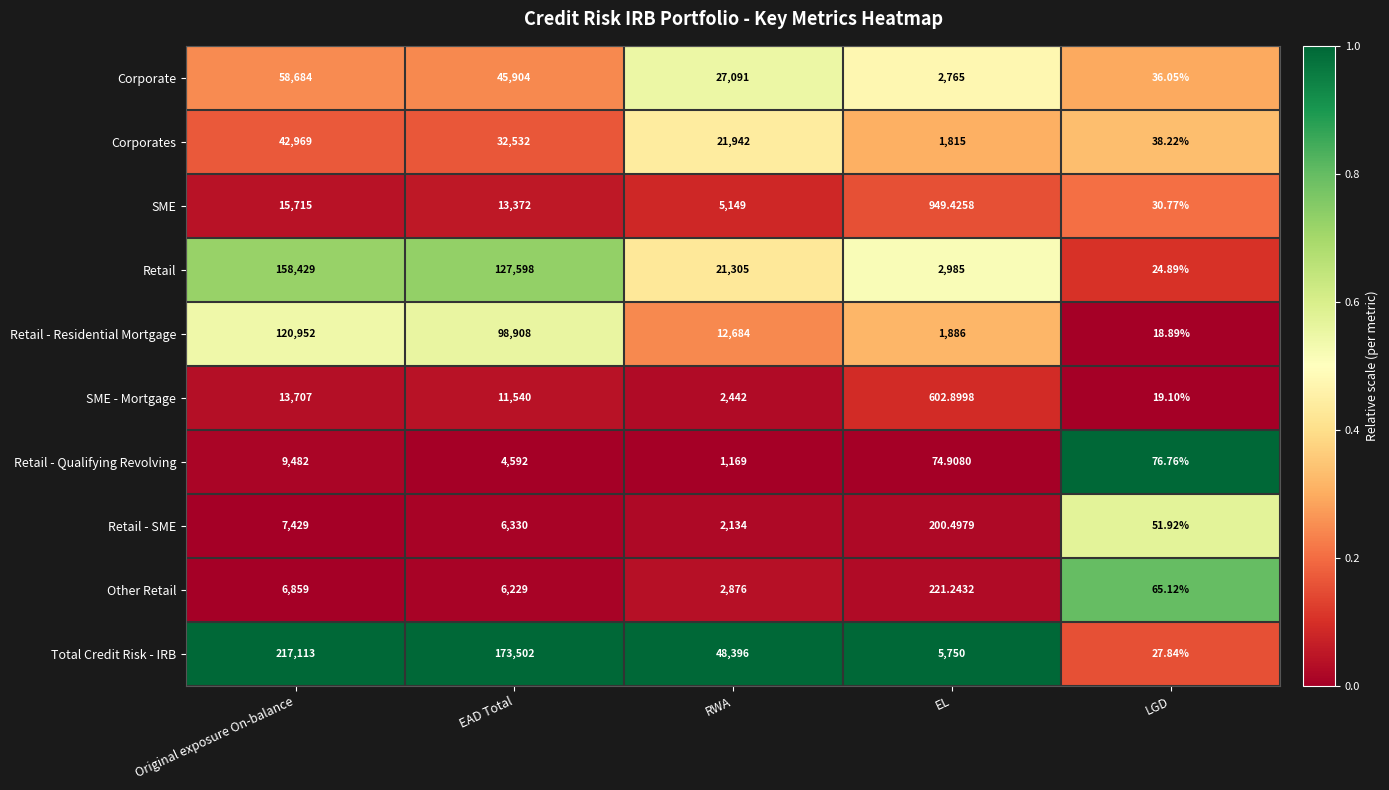

At which label is Corporate closest to 29360?

RWA